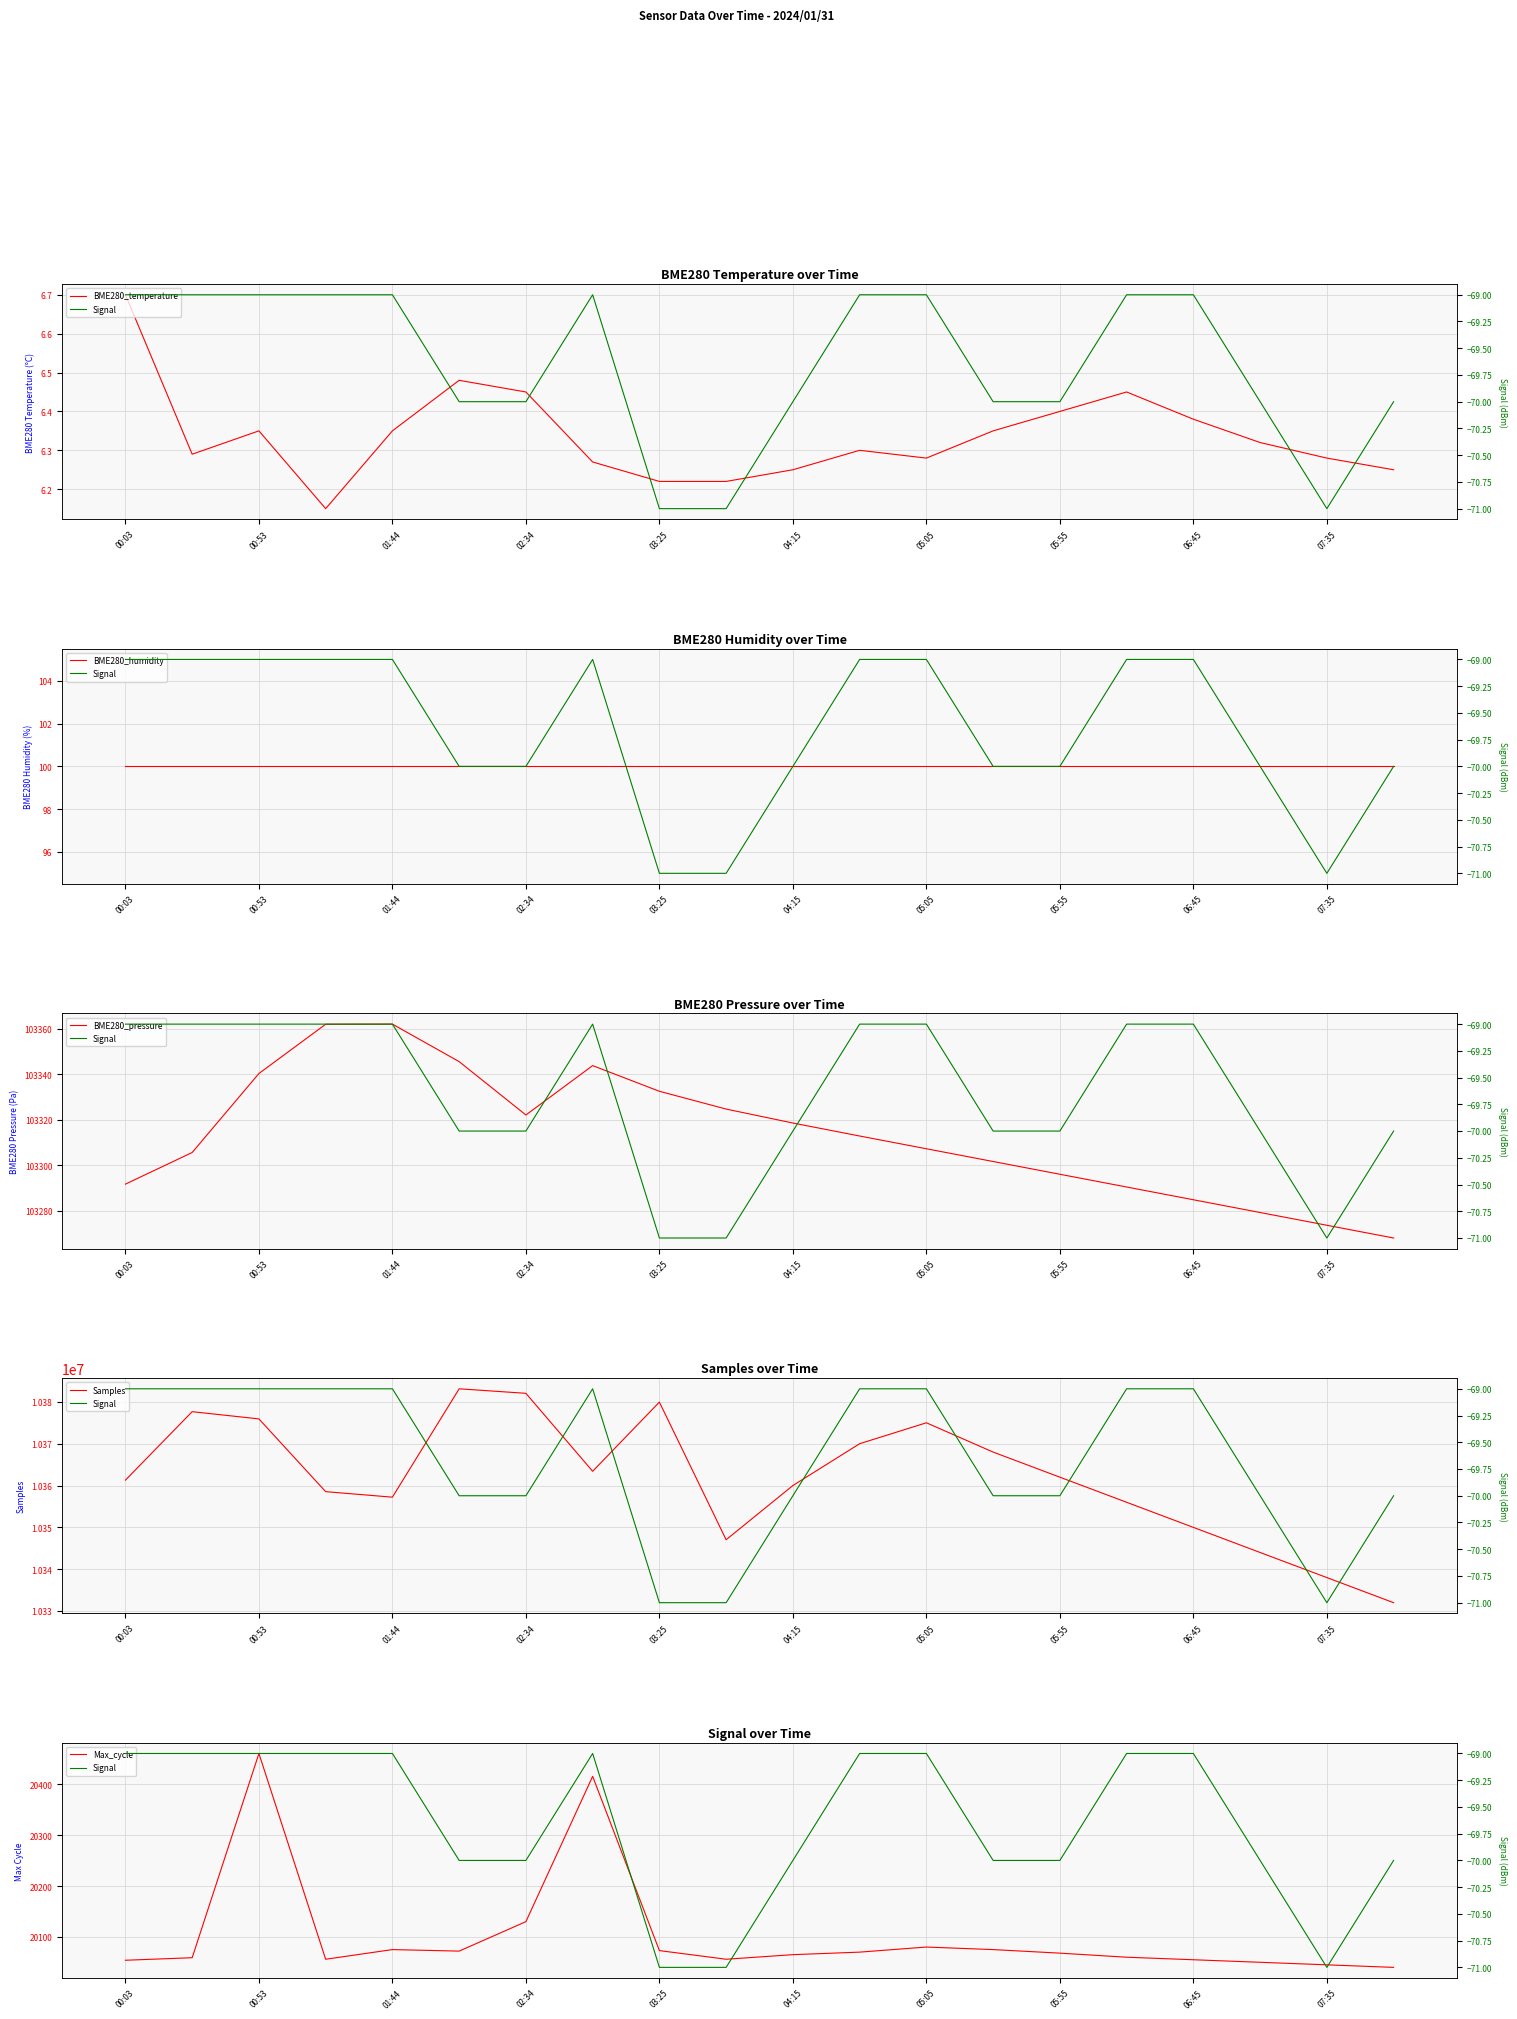

What are all the series names shown in the legend?

BME280_temperature, Signal, BME280_humidity, BME280_pressure, Samples, Max_cycle